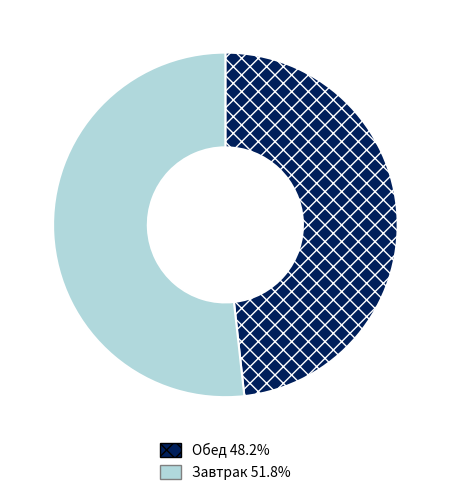

Is Завтрак 51.8% the majority of the pie?

Yes